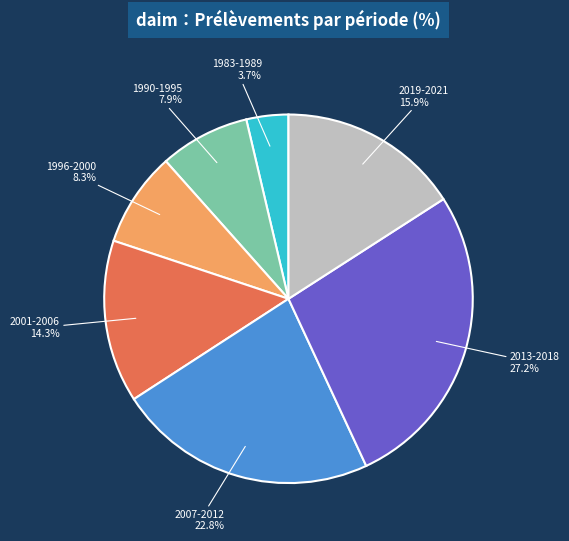

Is there any slice that represents more than half of the pie?

No